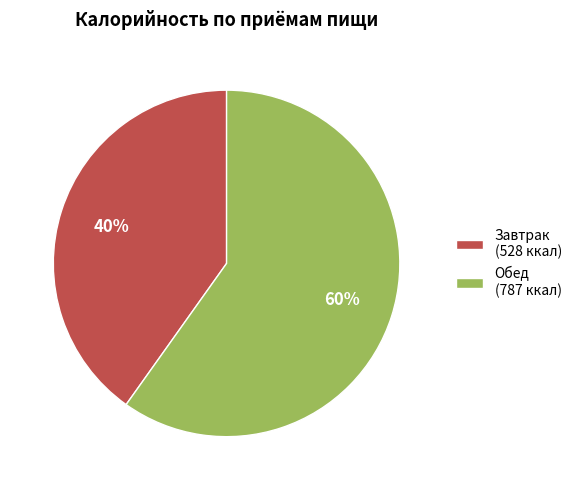

Which slice is the largest?

Обед